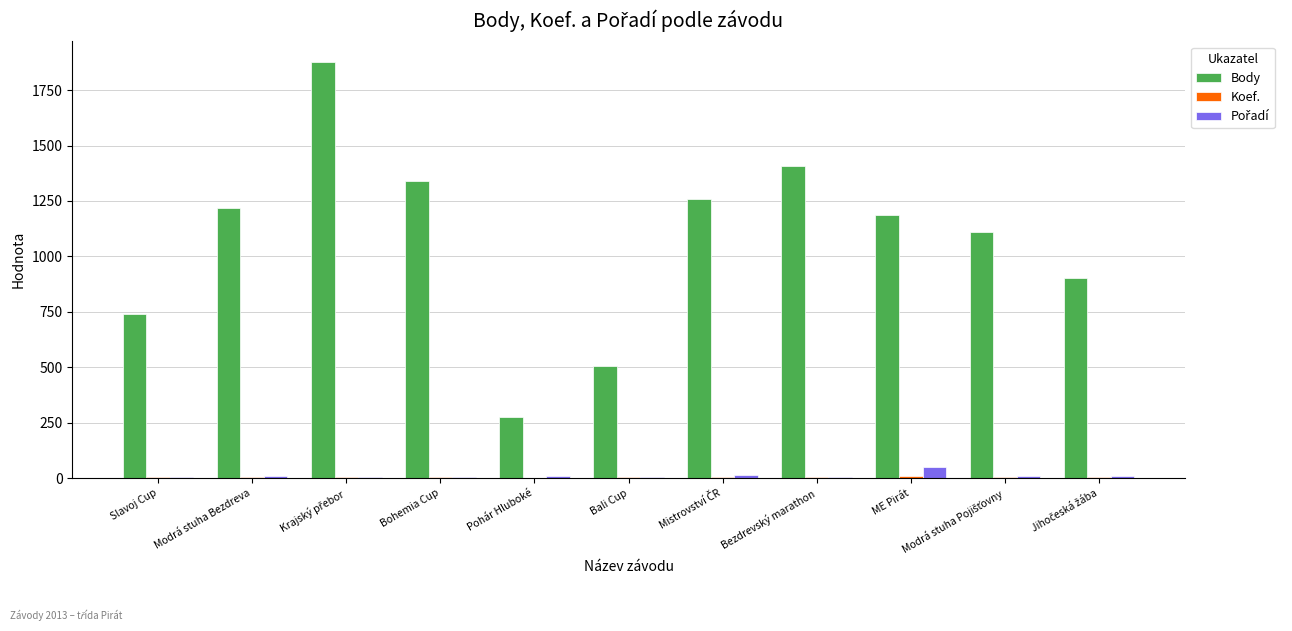

Which series has the largest total across all categories?

Body